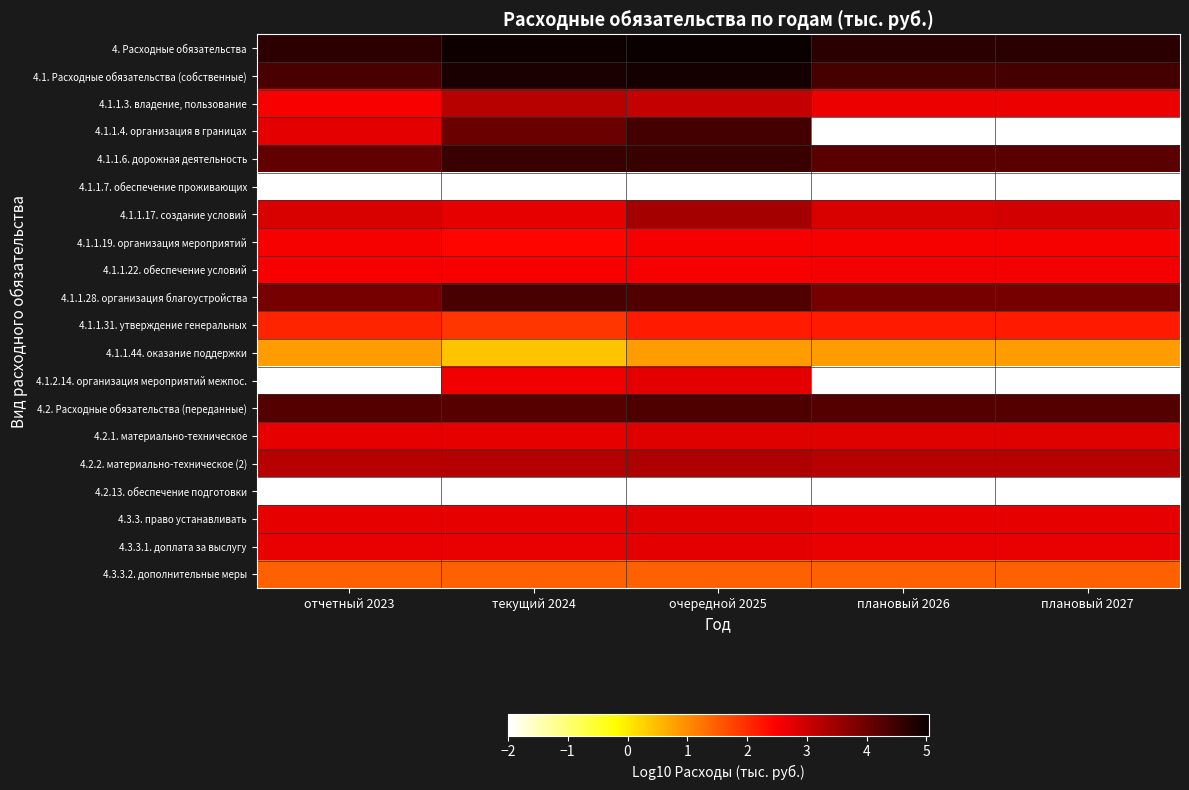

What is the spread (max minus min) of values at плановый 2026?

6.7